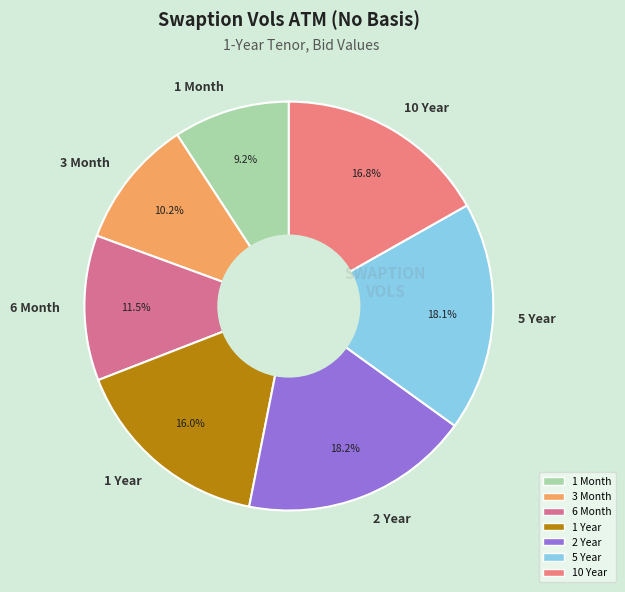

What is the smallest slice in the pie chart?

1 Month